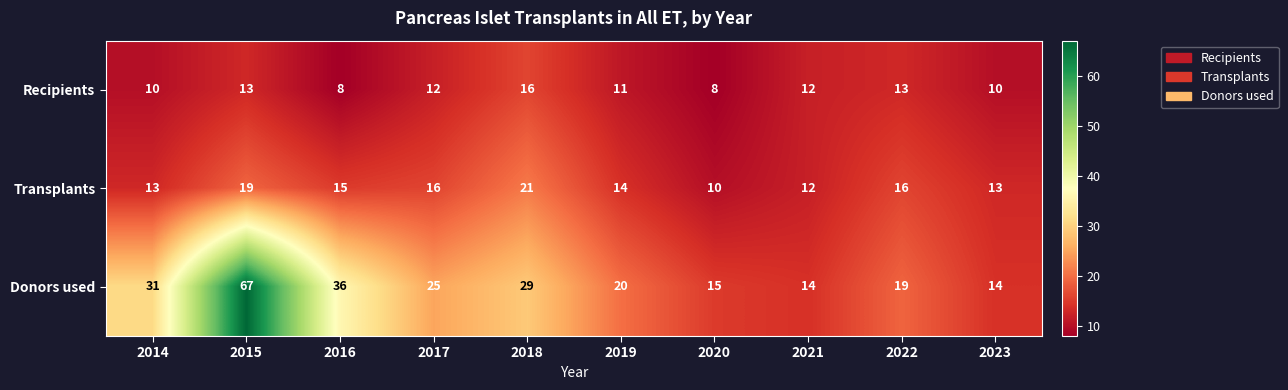

What is the sum of the Transplants values at 2018 and 2017?

37